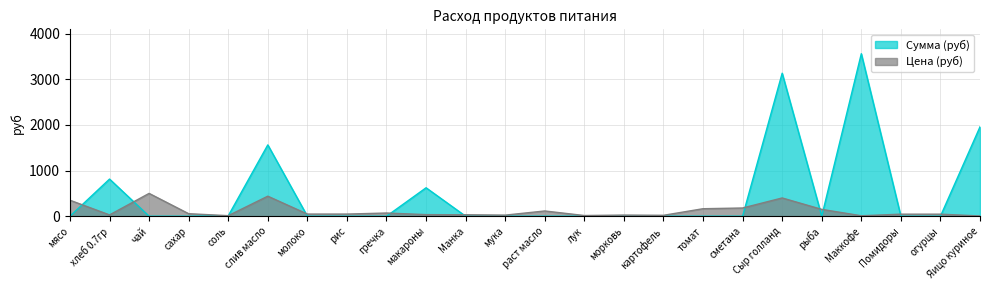

What is the sum of all Цена (руб) values?

2814.2